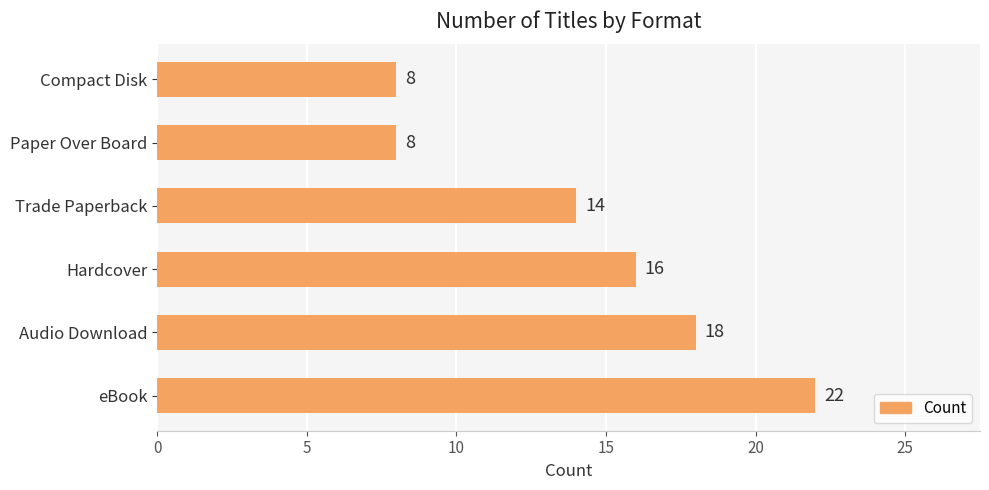

The value at Audio Download is 18. True or false?

True